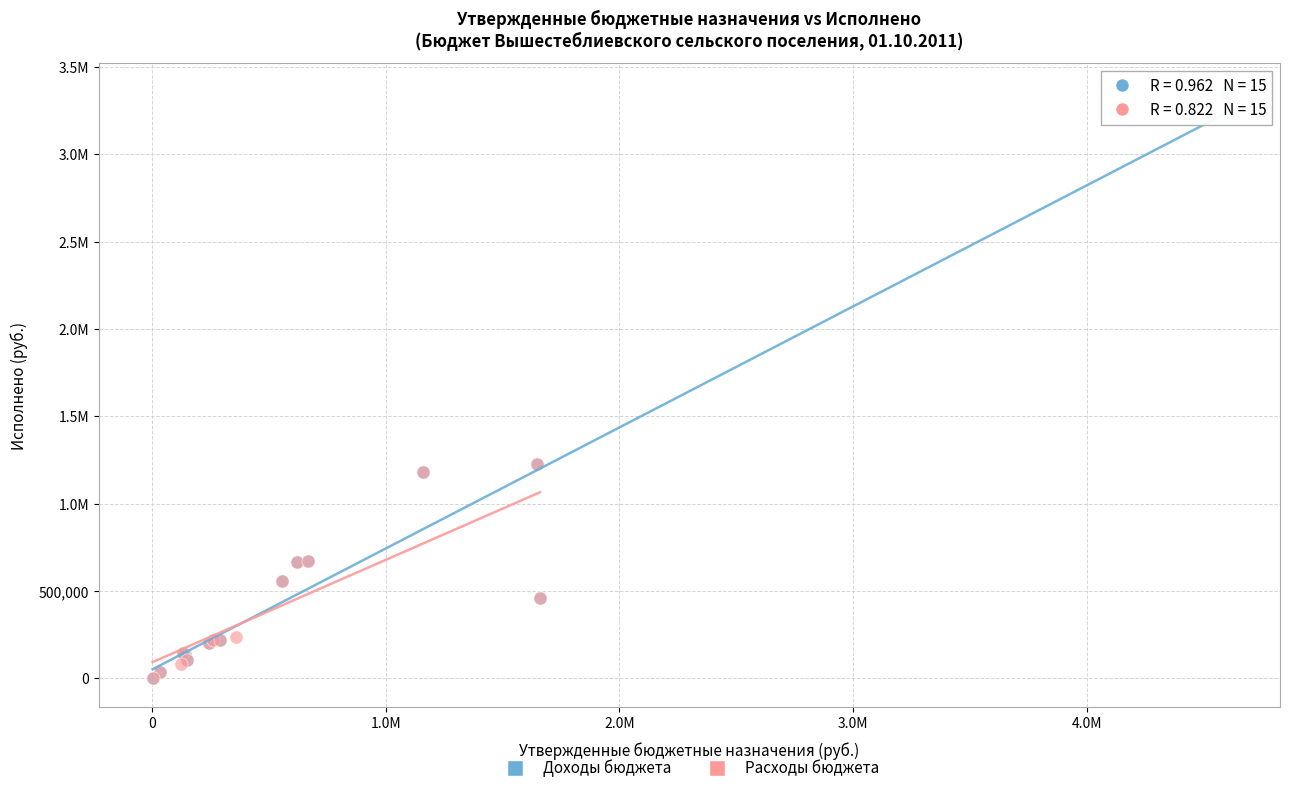

What are all the series names shown in the legend?

Доходы бюджета, Расходы бюджета